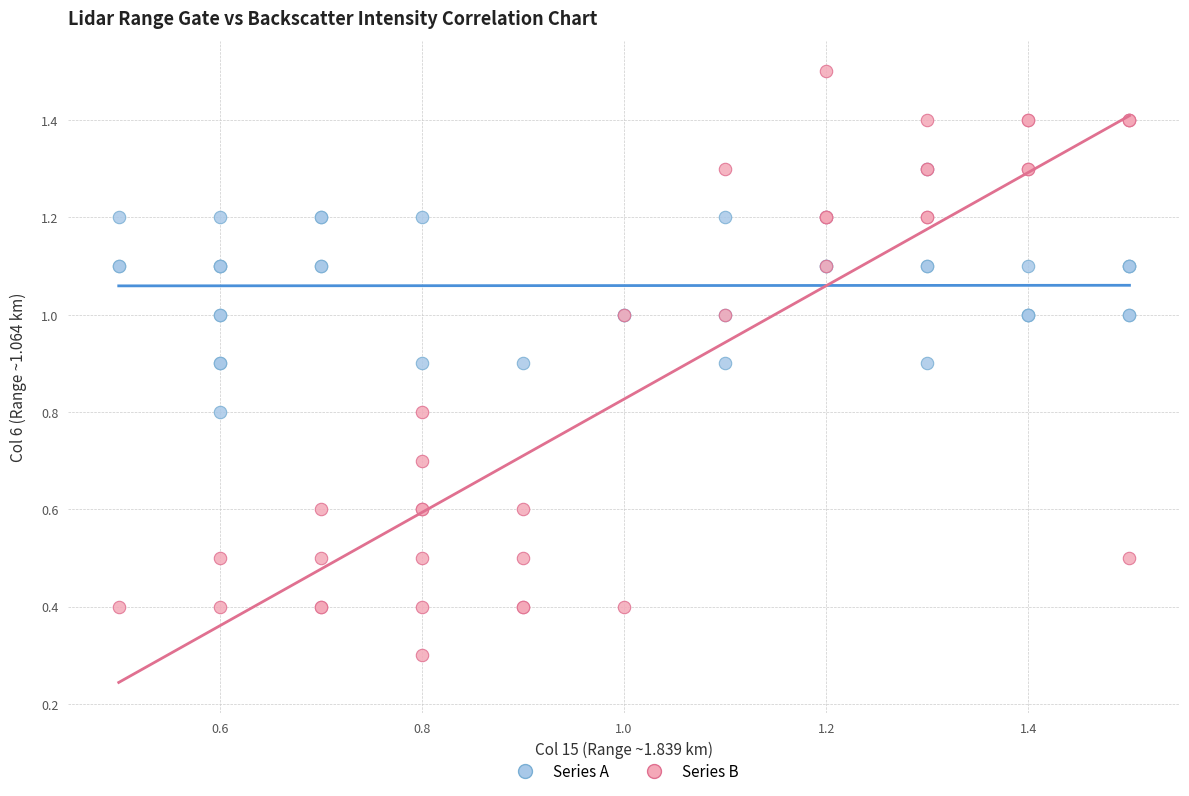

Which series has the widest spread of Y values?

Series B